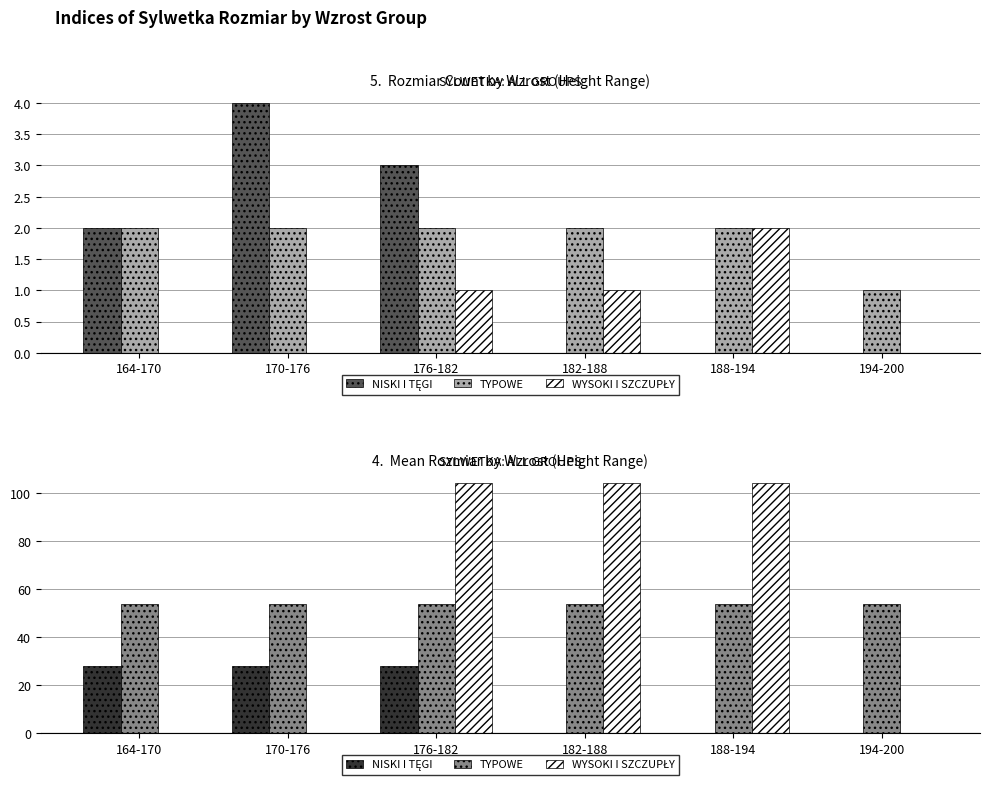

Count the number of data series in this chart.

3